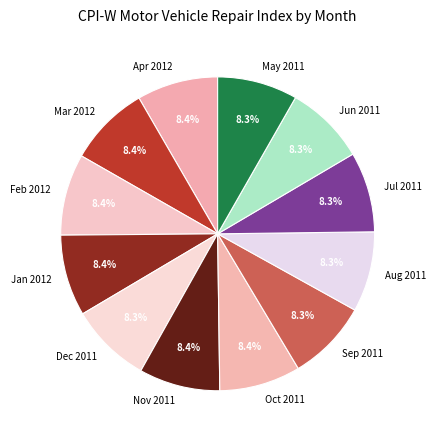

Is Sep 2011 the majority of the pie?

No